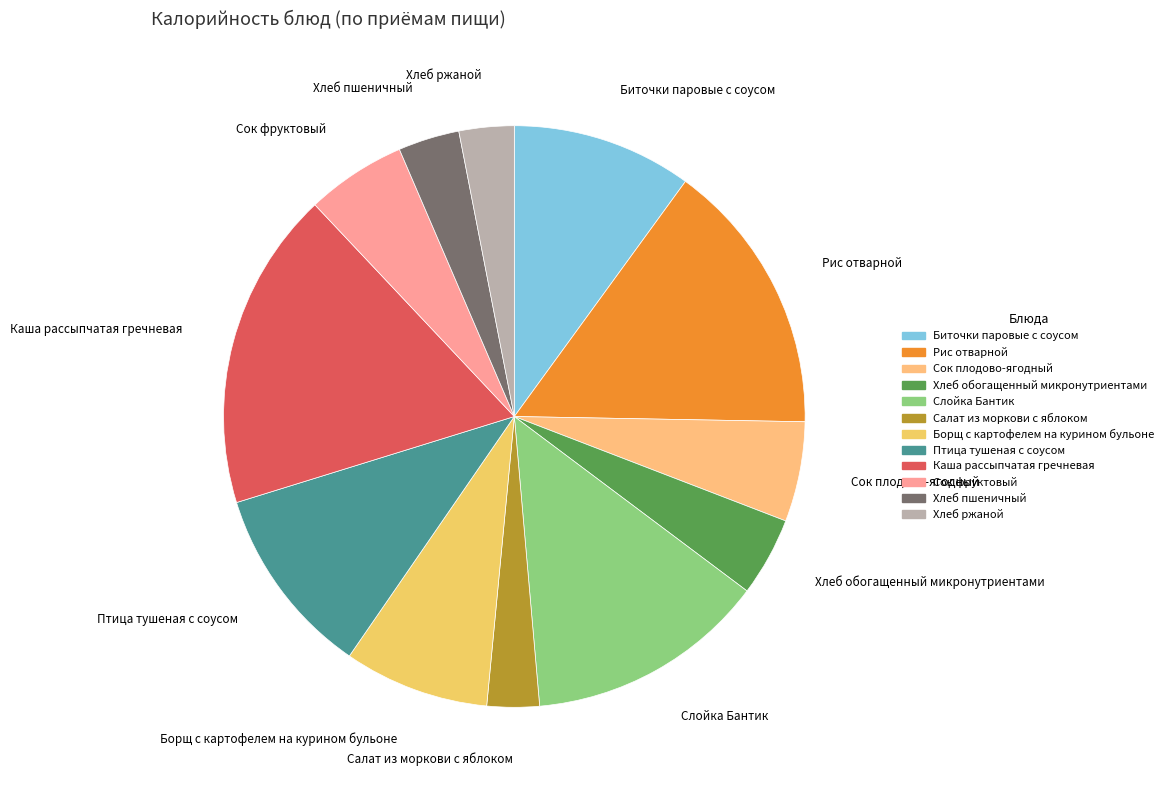

Combined, do Птица тушеная с соусом and Салат из моркови с яблоком account for over 50%?

No